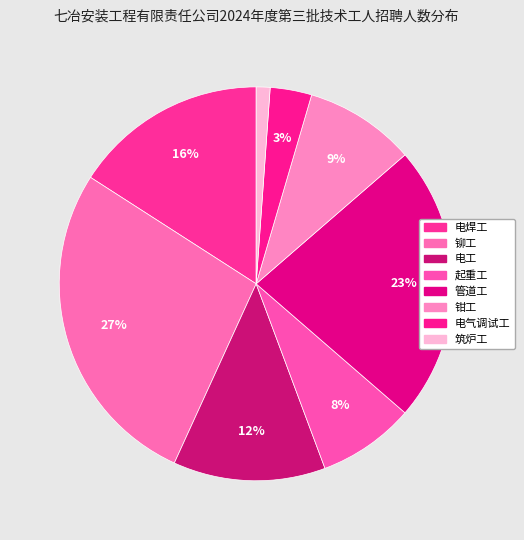

Rank the categories by value from lowest to highest.

筑炉工, 电气调试工, 起重工, 钳工, 电工, 电焊工, 管道工, 铆工